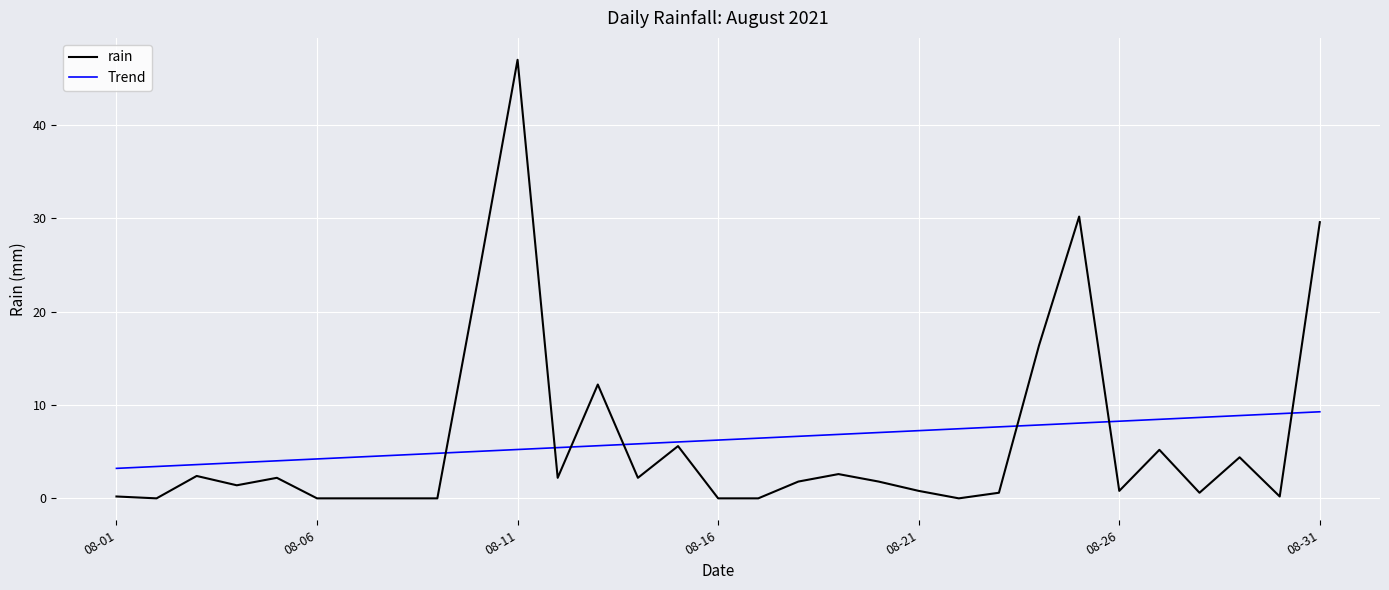

List the series in order of their peak value, highest first.

rain, Trend